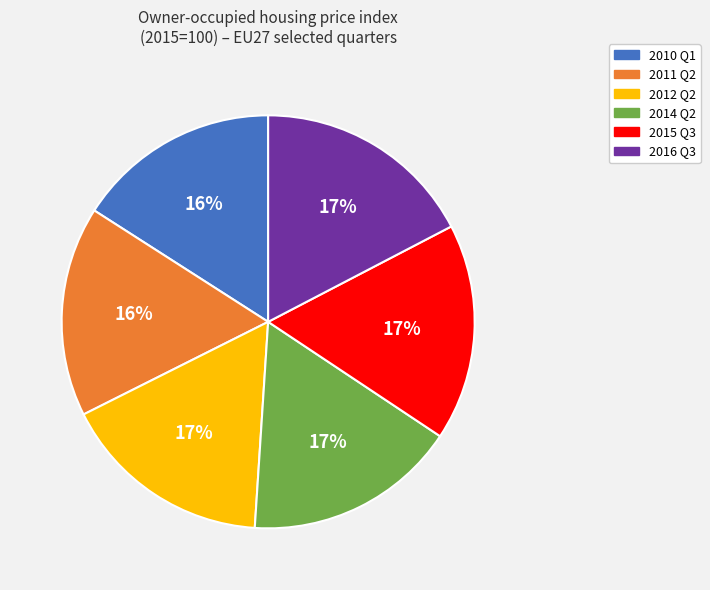

The 2014 Q2 slice represents 10% of the pie. True or false?

False